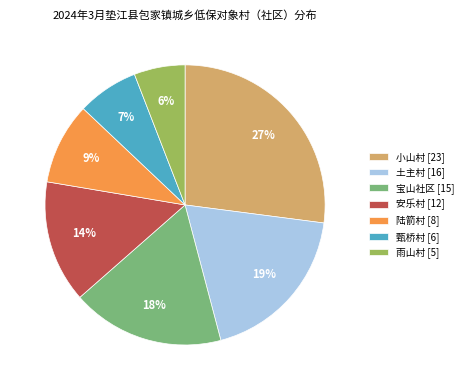

Which has a higher value, 宝山社区 [15] or 雨山村 [5]?

宝山社区 [15]